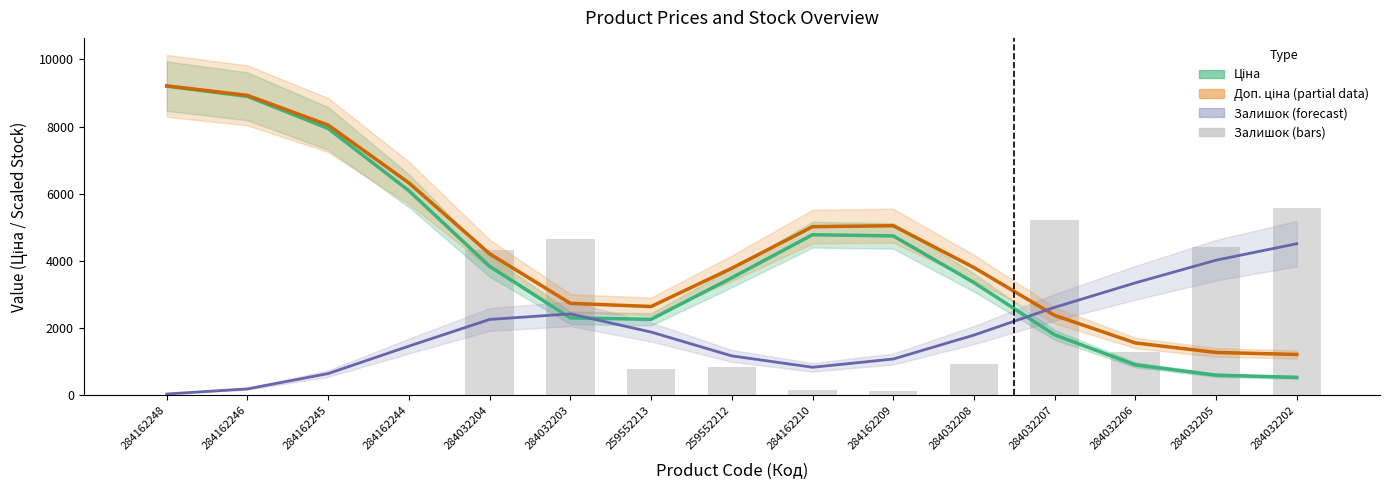

Are the bars grouped side by side (vs. stacked)?

Yes